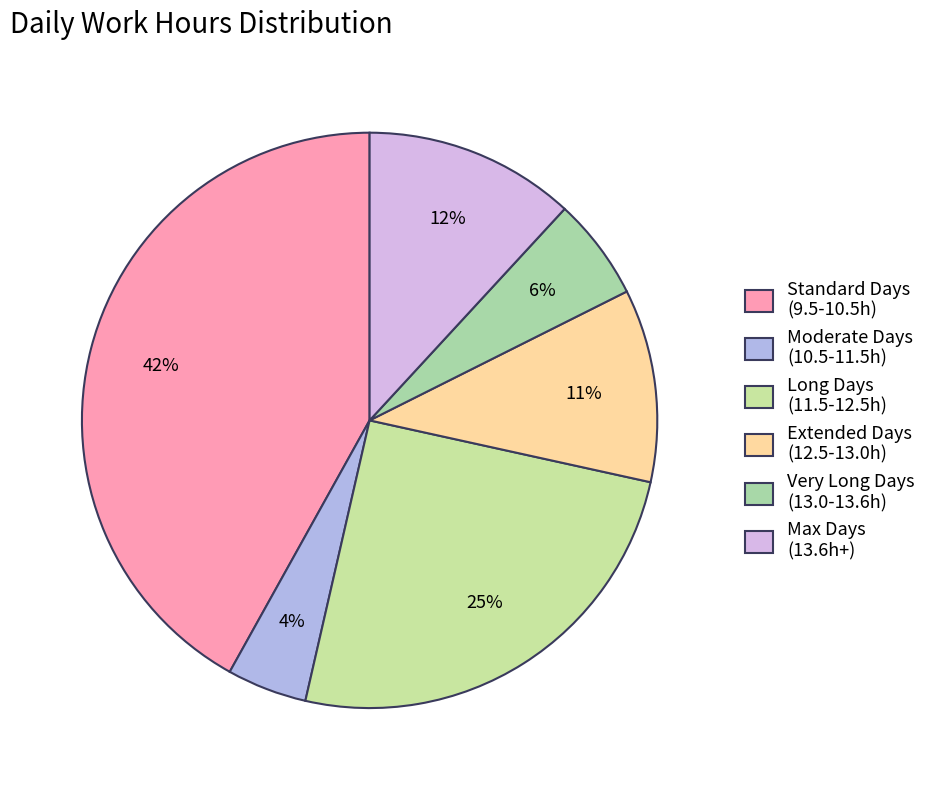

How many slices are in this pie chart?

6